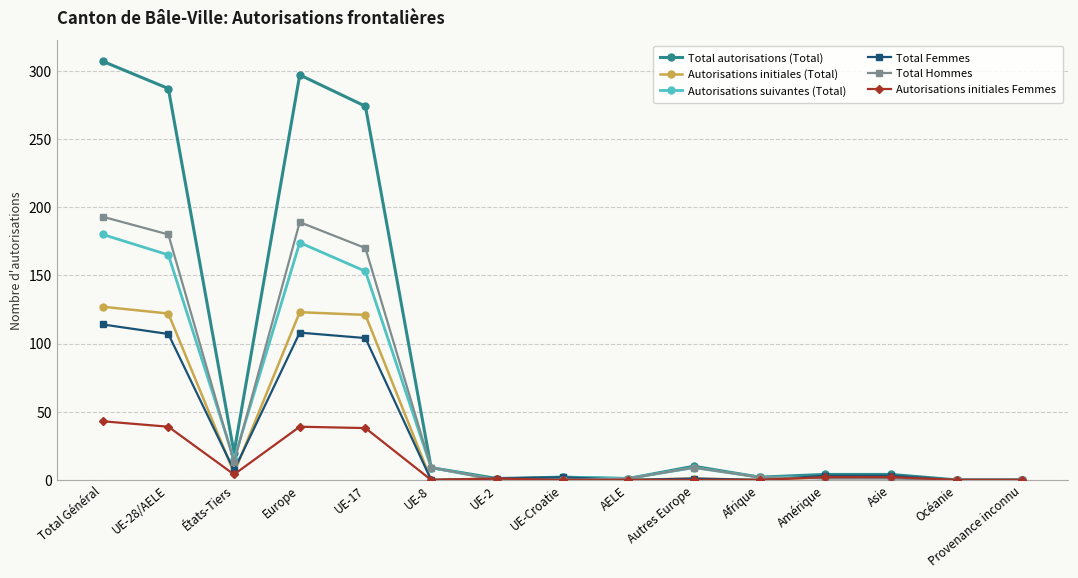

Which series has the largest range (max minus min)?

Total autorisations (Total)